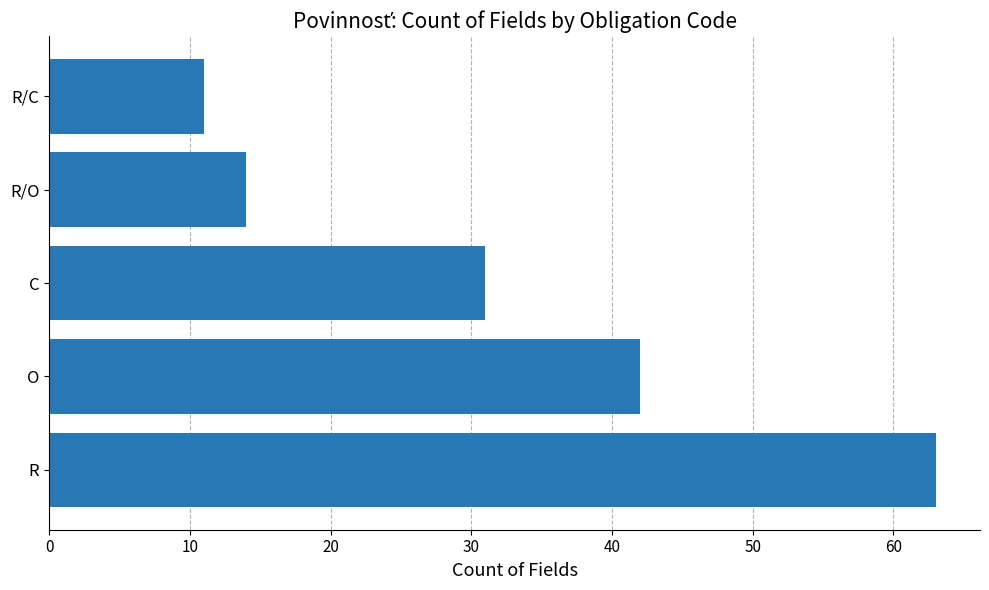

What is the maximum value shown in the chart?

63